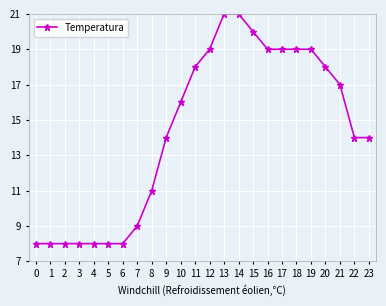

Reading left to right, transcribe all the data shown in this chart.

0=8	1=8	2=8	3=8	4=8	5=8	6=8	7=9	8=11	9=14	10=16	11=18	12=19	13=21	14=21	15=20	16=19	17=19	18=19	19=19	20=18	21=17	22=14	23=14